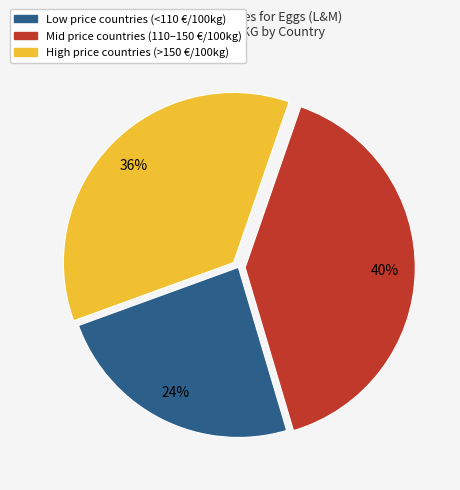

How many segments does this pie chart have?

3